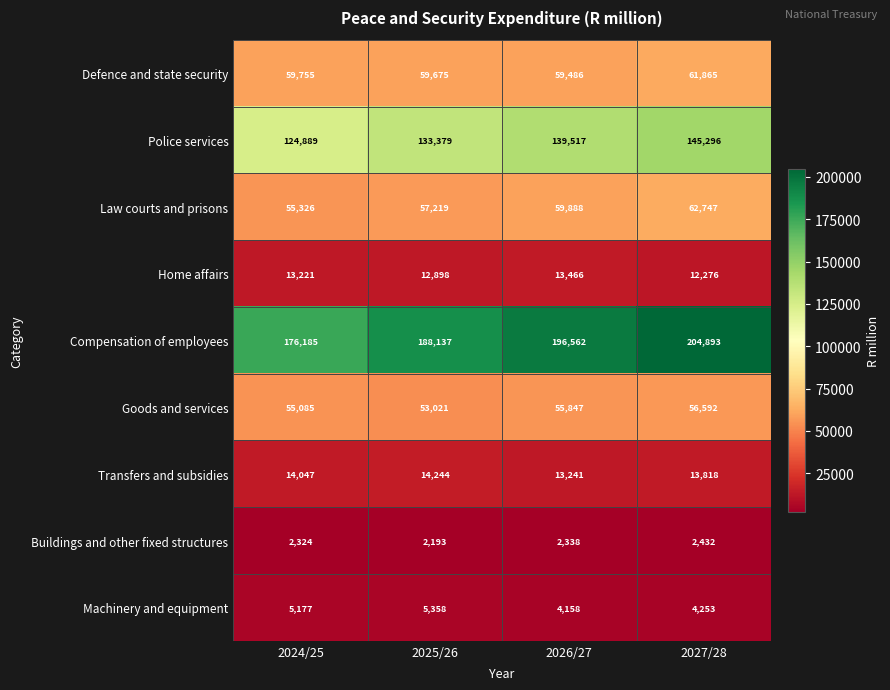

True or false: Machinery and equipment has a value of 2754 at 2026/27.

False